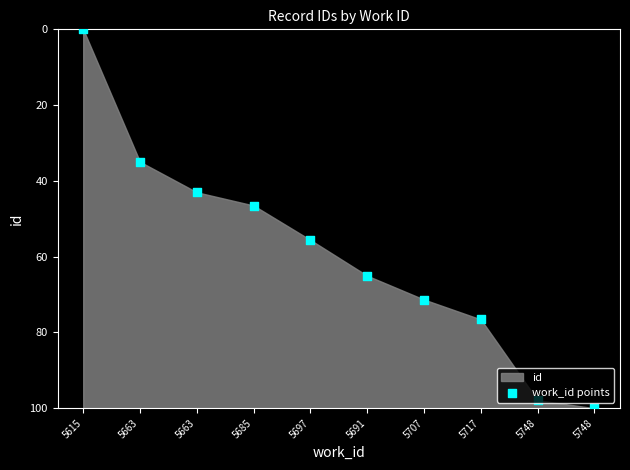

What is the ratio of the value at 5717 to the value at 5707?

1.1